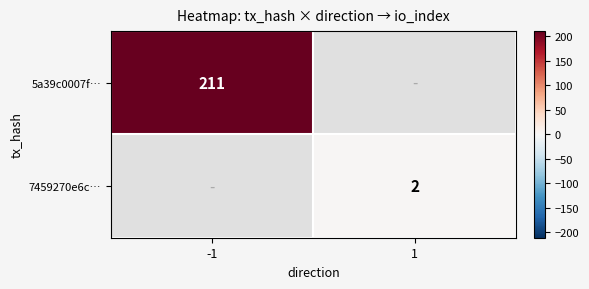

The 5a39c0007f… series shows 211 at -1. True or false?

True